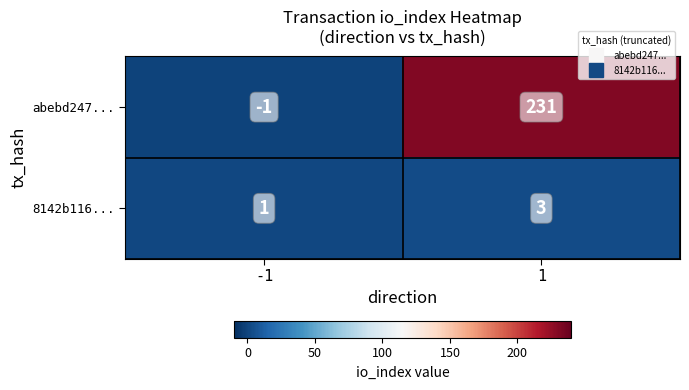

Which series has the largest total across all categories?

abebd247...